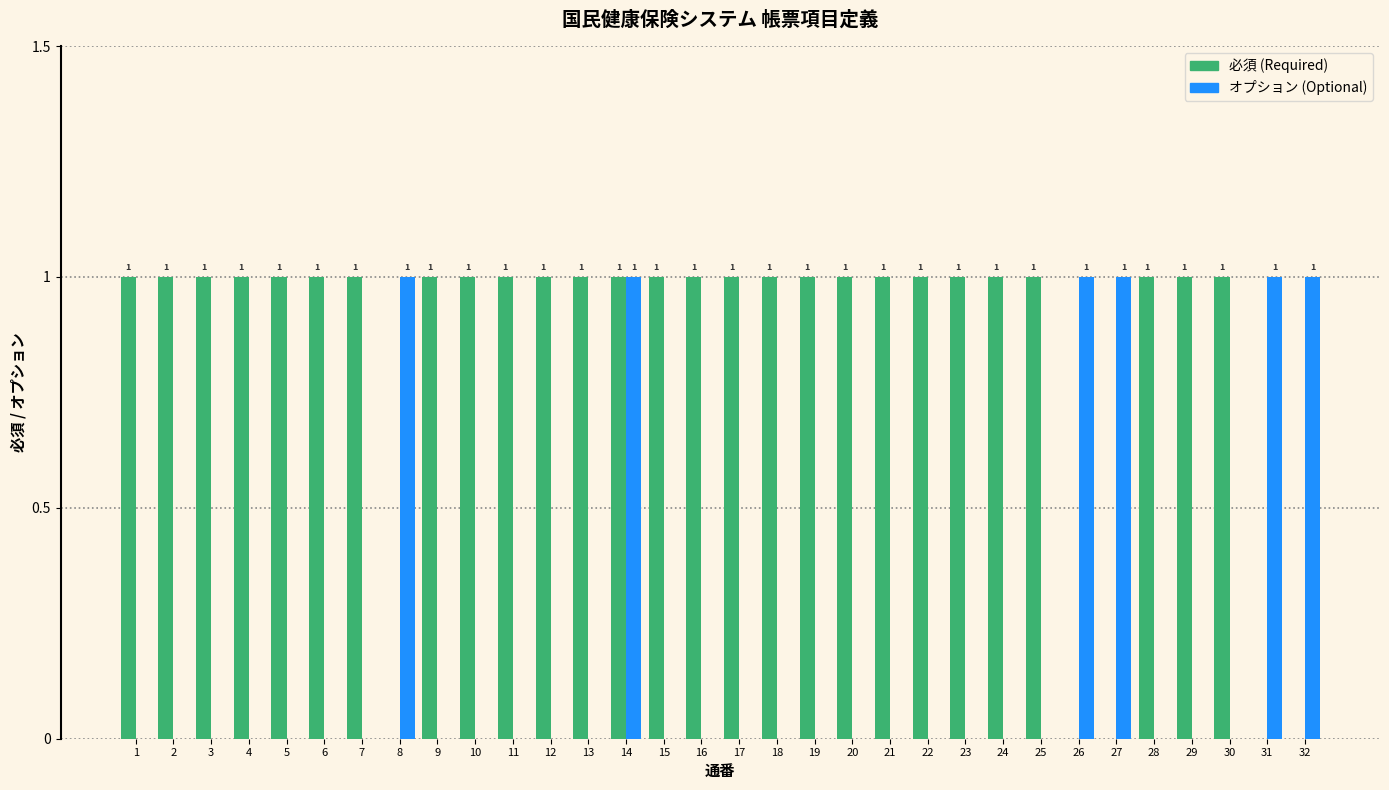

Reading left to right, list all the values displayed in this chart.

必須: 1=1	2=1	3=1	4=1	5=1	6=1	7=1	8=0	9=1	10=1	11=1	12=1	13=1	14=1	15=1	16=1	17=1	18=1	19=1	20=1	21=1	22=1	23=1	24=1	25=1	26=0	27=0	28=1	29=1	30=1	31=0	32=0
オプション: 1=0	2=0	3=0	4=0	5=0	6=0	7=0	8=1	9=0	10=0	11=0	12=0	13=0	14=1	15=0	16=0	17=0	18=0	19=0	20=0	21=0	22=0	23=0	24=0	25=0	26=1	27=1	28=0	29=0	30=0	31=1	32=1